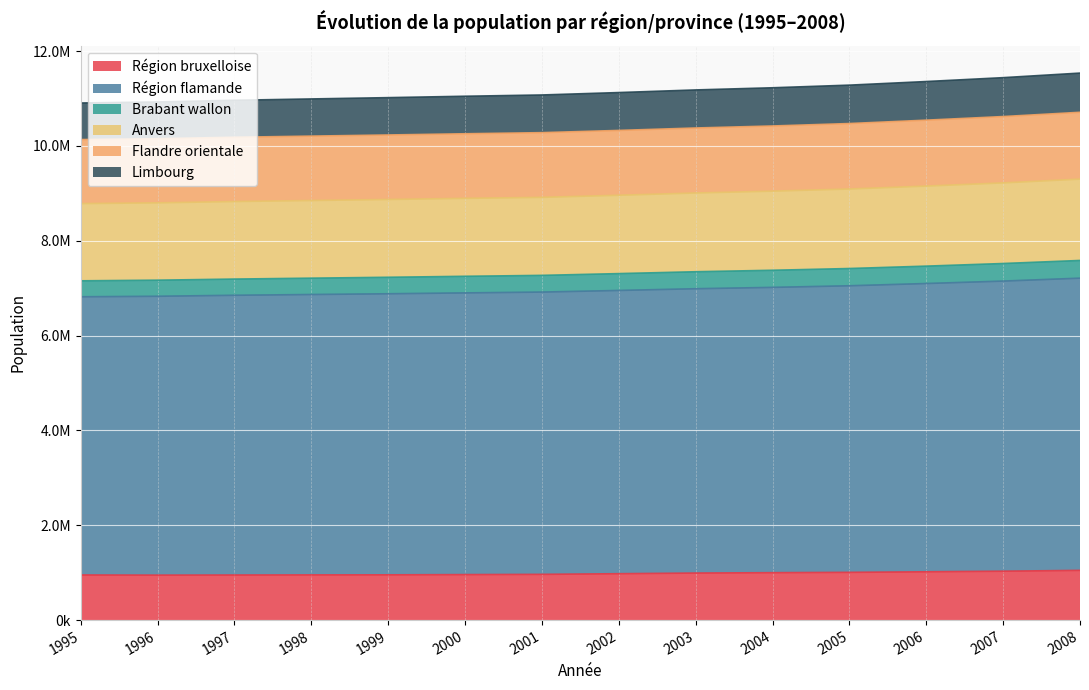

Reading right to left, what are all the values shown in this chart?

Région bruxelloise: 1048491	1031215	1018804	1006749	999899	992041	978339	964405	959318	954460	953175	950597	948122	951580
Région flamande: 11534464	11438210	11356486	11280558	11224958	11179389	11124012	11073084	11046226	11016880	10989425	10961332	10925863	10903896
Brabant wallon: 7583583	7519115	7463885	7413686	7376640	7345606	7306327	7268975	7249453	7228721	7210065	7190986	7167541	7154191
Anvers: 10707774	10617938	10541828	10470616	10419172	10376861	10325429	10278299	10255048	10229389	10205498	10181363	10150561	10132283
Flandre orientale: 9299290	9219685	9152378	9090544	9045452	9006725	8958777	8914627	8893425	8869687	8847922	8826626	8798784	8782901
Limbourg: 7210091	7148655	7097404	7049910	7015923	6987594	6951120	6916957	6899569	6881298	6865557	6849421	6828479	6817686